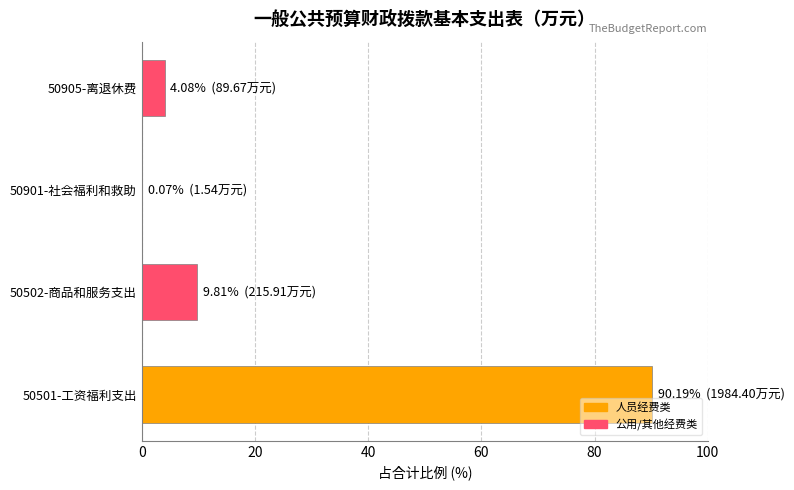

What is the sum of all values?

104.1